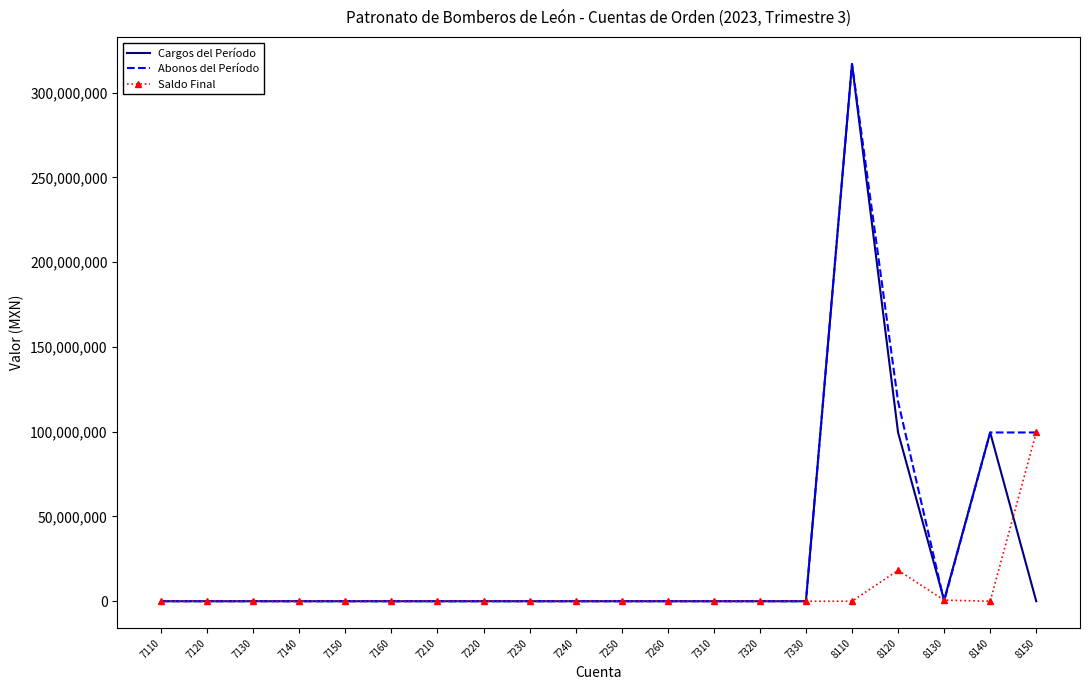

What is the difference between the maximum and minimum values in the Cargos del Período series?

316927678.9